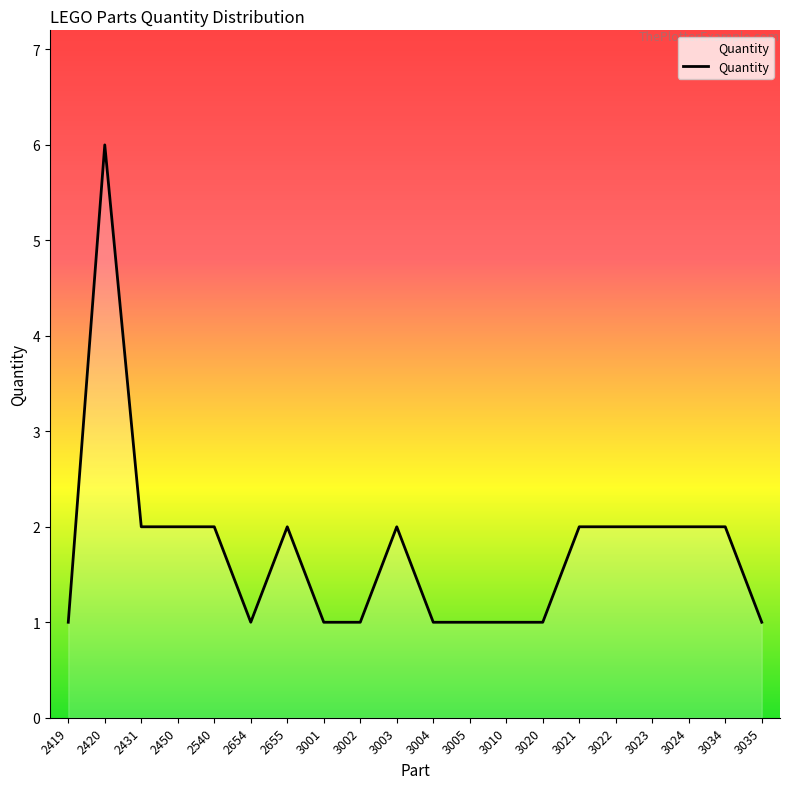

Is it true that the value at 3010 is 0?

False